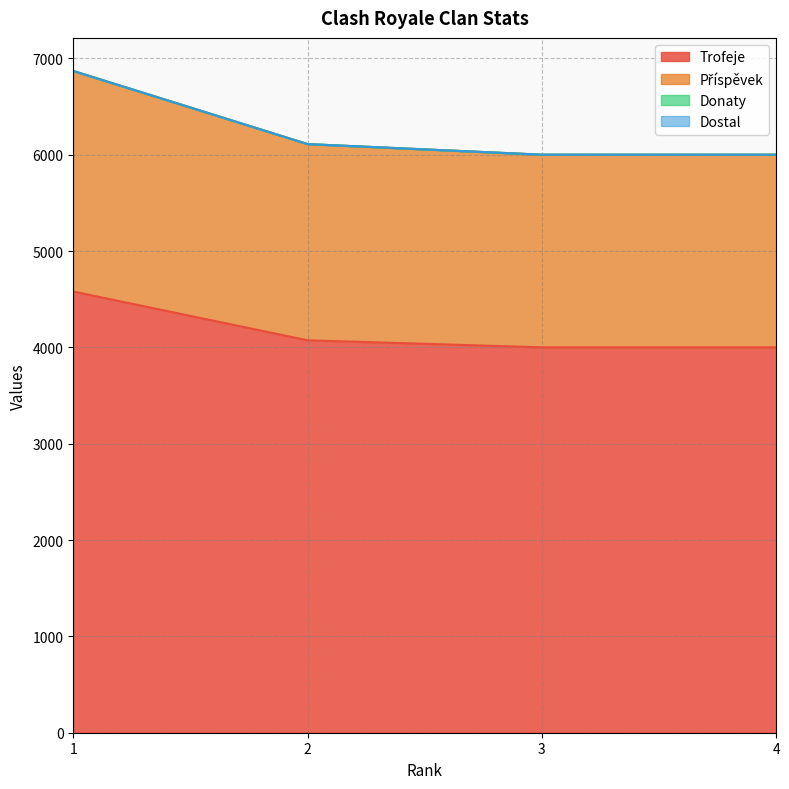

What is the value of the Příspěvek point at the 2nd from the left?

6111